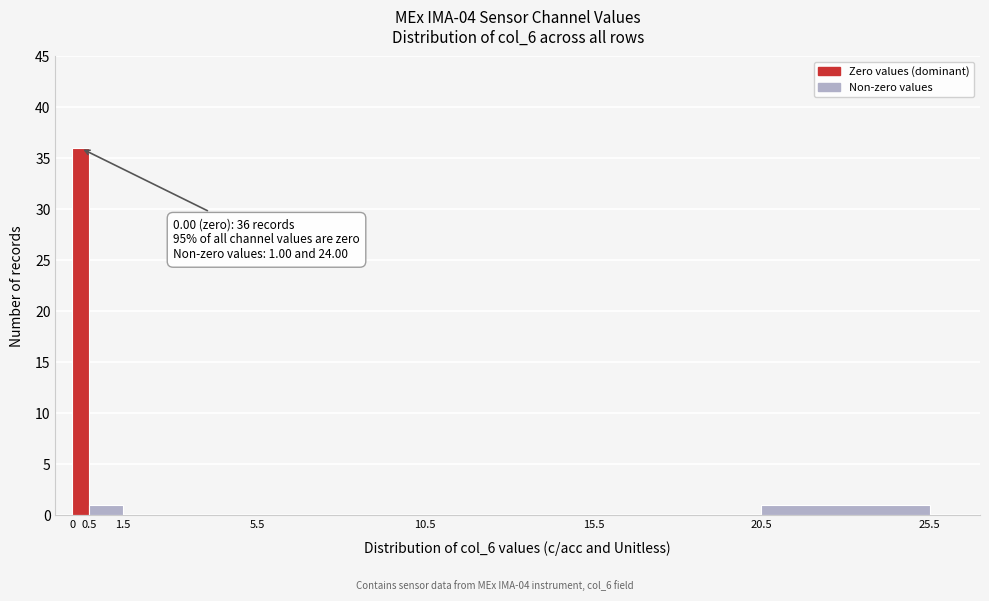

Which range on the x-axis has the tallest bar?

0 to 0.5